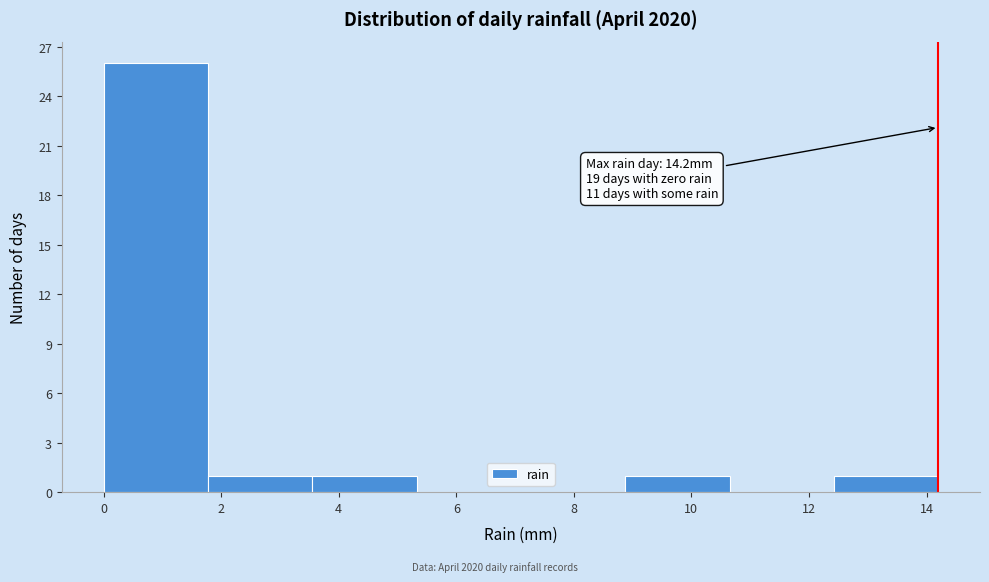

Which range on the x-axis has the tallest bar?

0.0 to 1.8